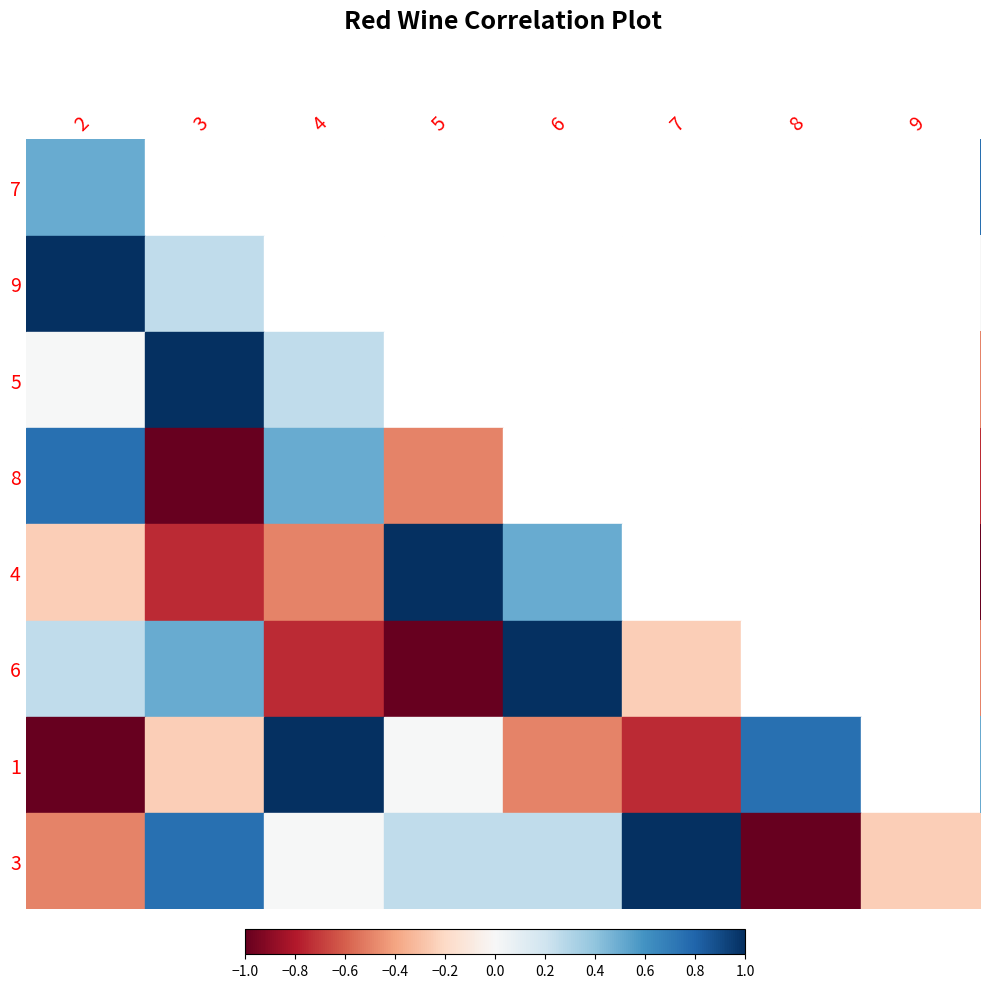

At which category is the sum across all series the highest?

2